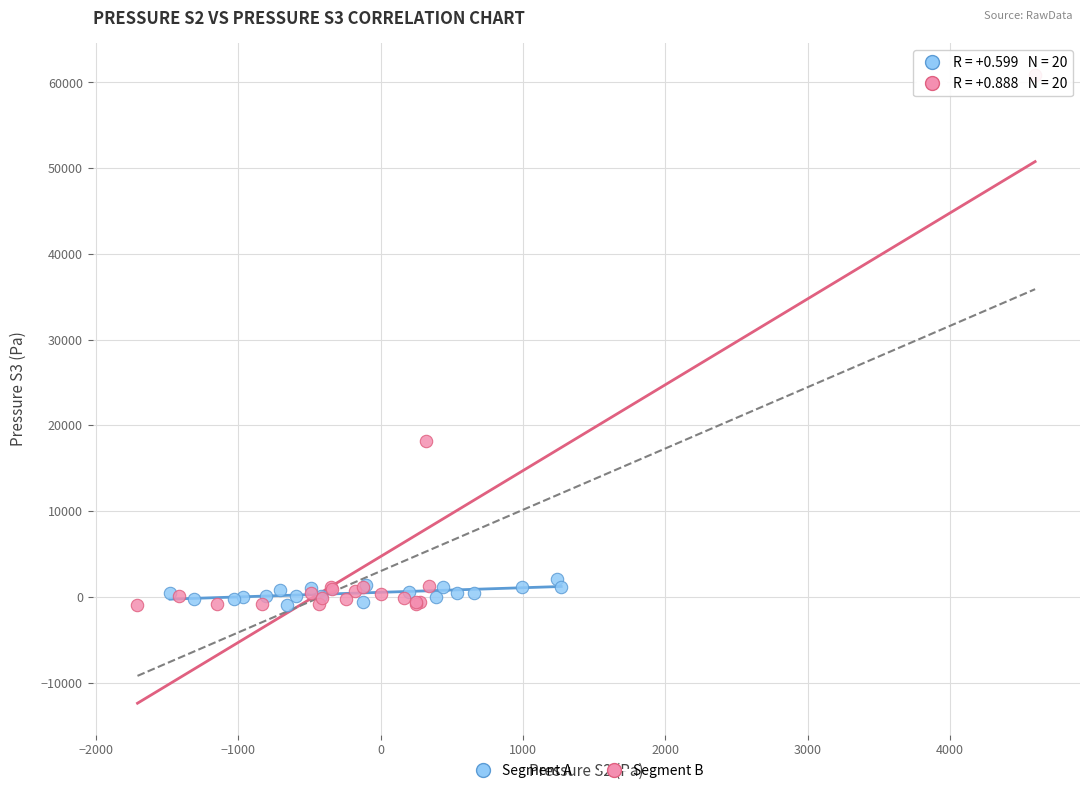

Which series contains the highest Y value?

Segment B